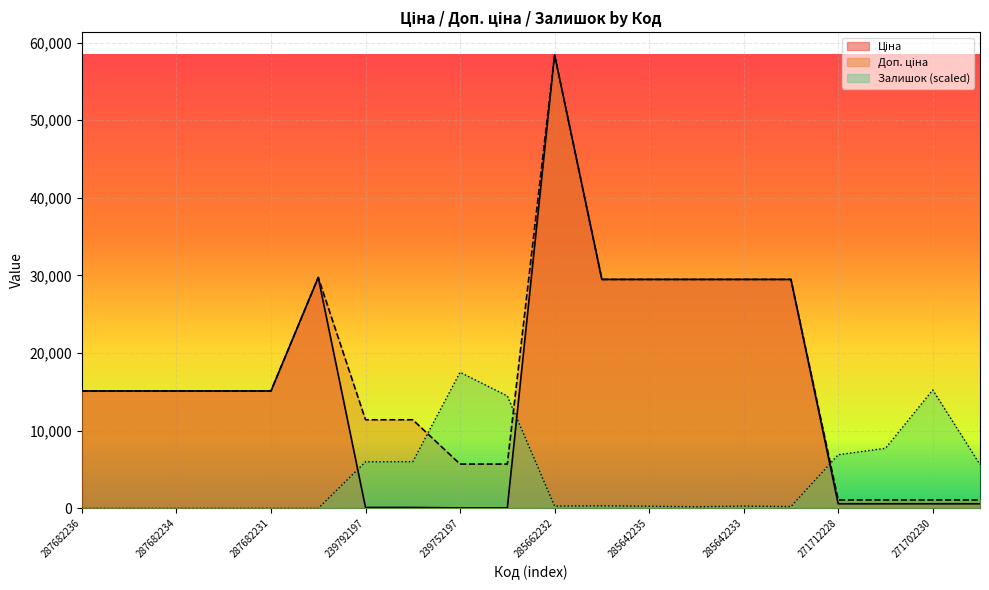

What is the label of the 5th point from the left?

287682231